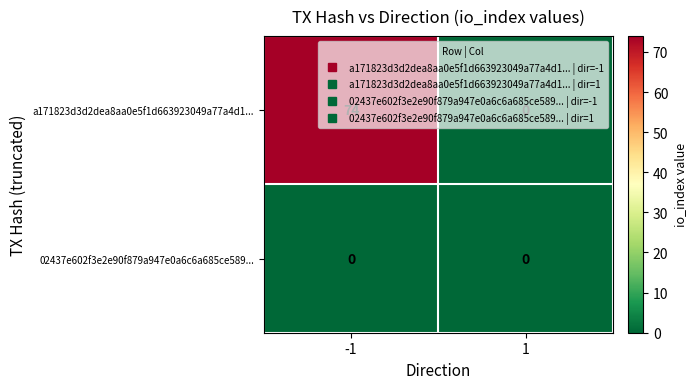

The value of a171823d3d2dea8aa0e5f1d663923049a77a4d1... at -1 is 74. True or false?

True